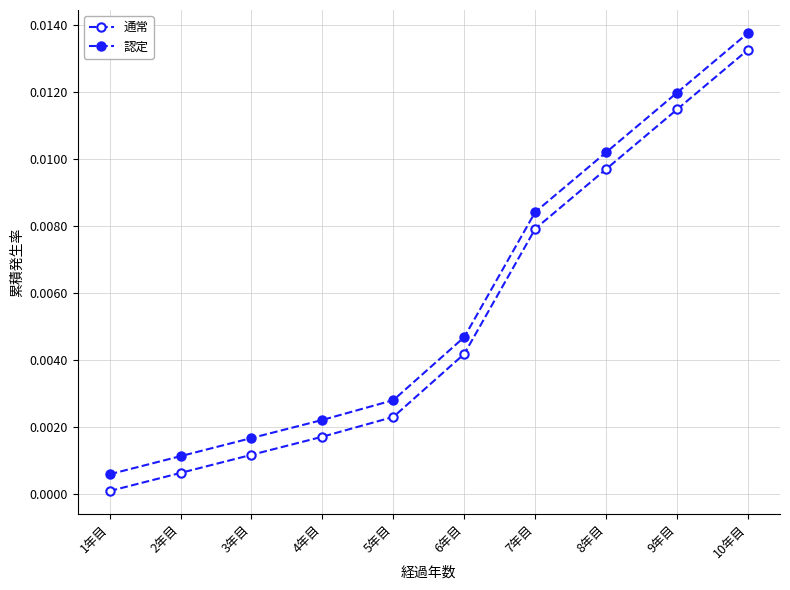

How many lines are shown in the chart?

2